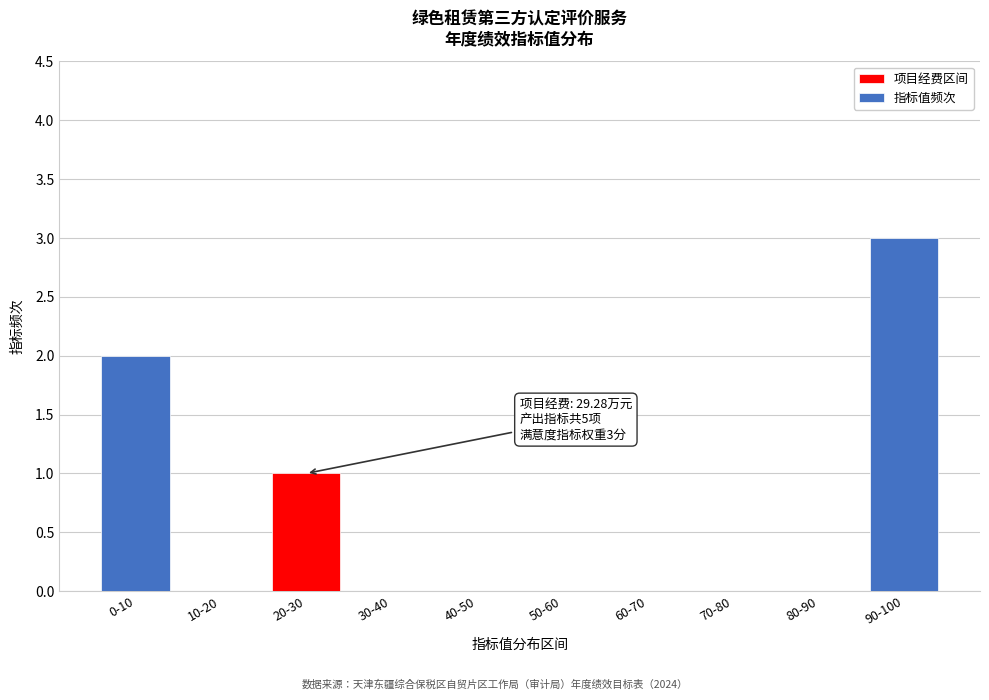

Reading right to left, extract all data points from this chart.

90-100=3	80-90=0	70-80=0	60-70=0	50-60=0	40-50=0	30-40=0	20-30=1	10-20=0	0-10=2